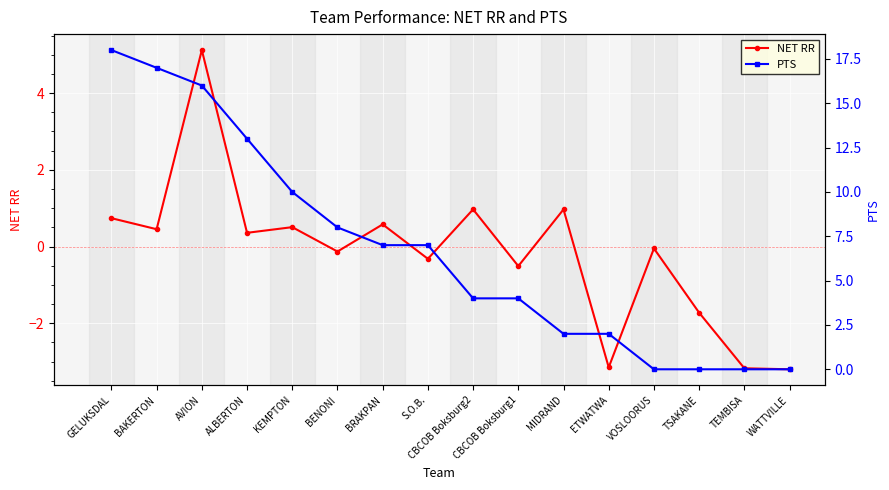

The PTS series shows 4.0 at CBCOB Boksburg2. True or false?

True